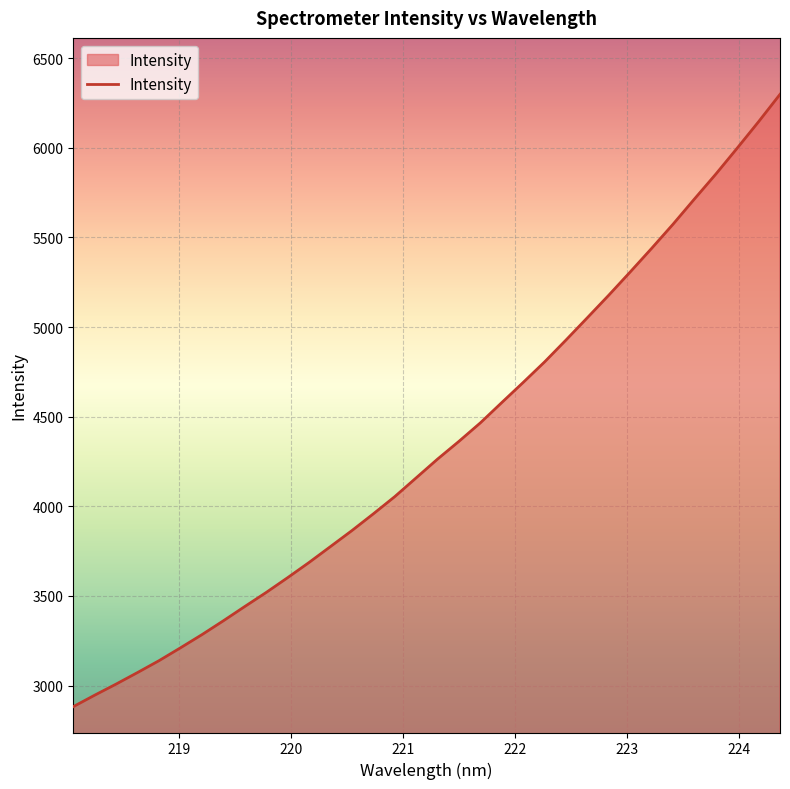

What is the average value?

4341.7